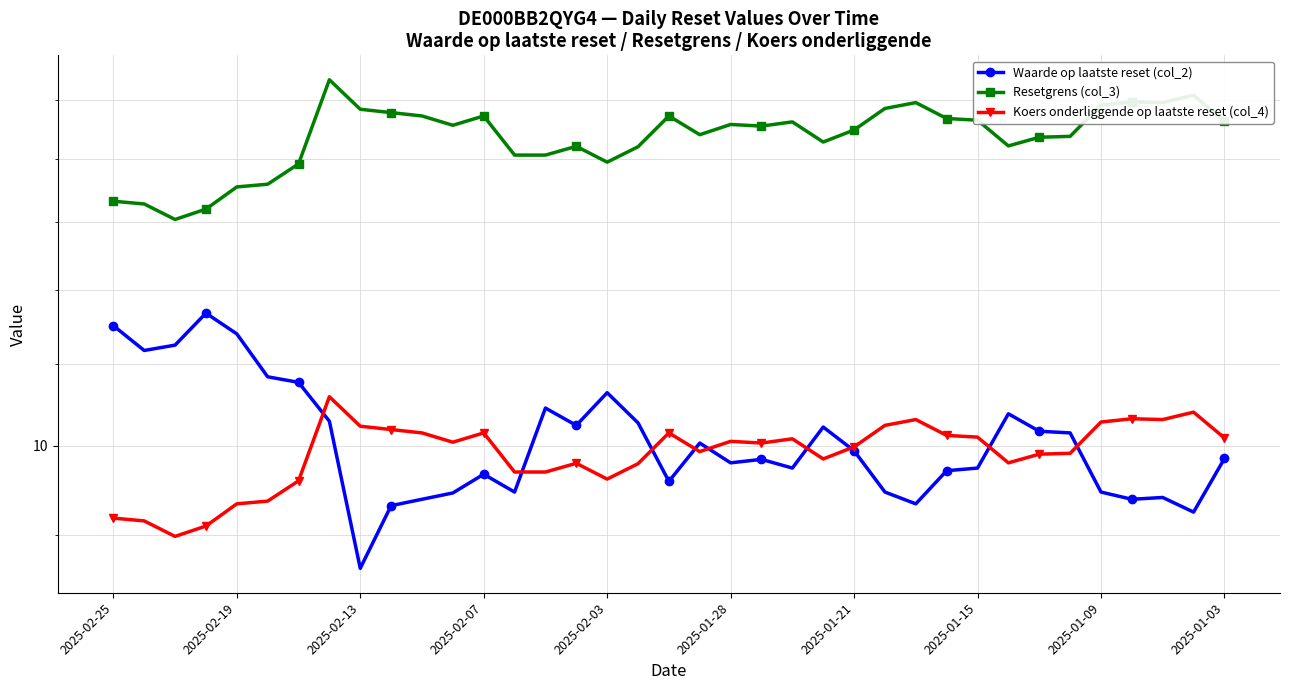

What are all the series names shown in the legend?

Waarde op laatste reset (col_2), Resetgrens (col_3), Koers onderliggende op laatste reset (col_4)